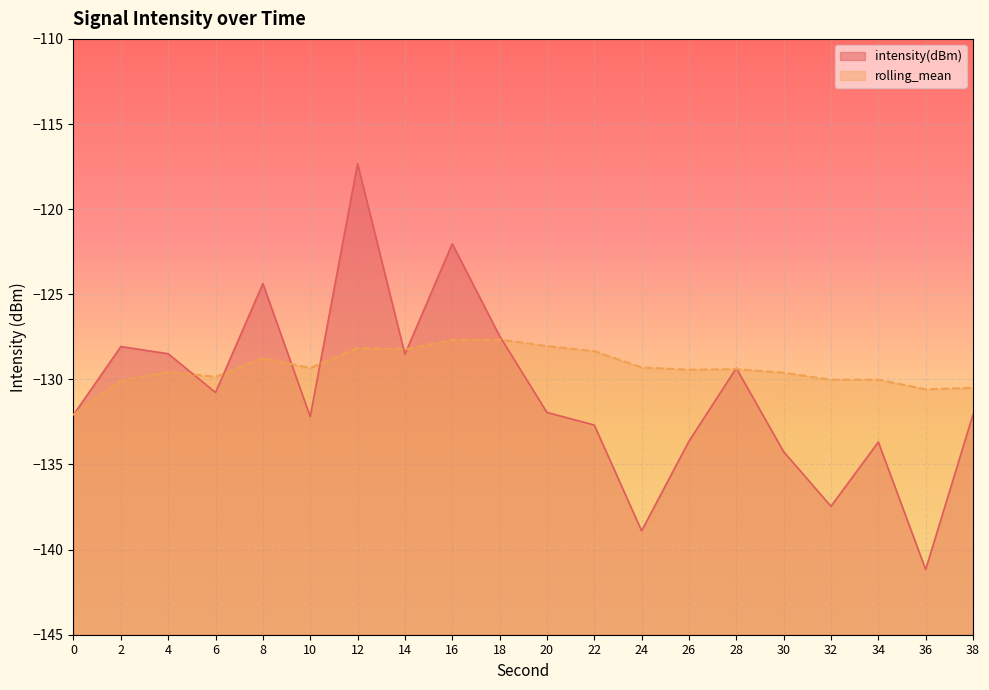

How many interior local valleys does the intensity(dBm) series have?

6